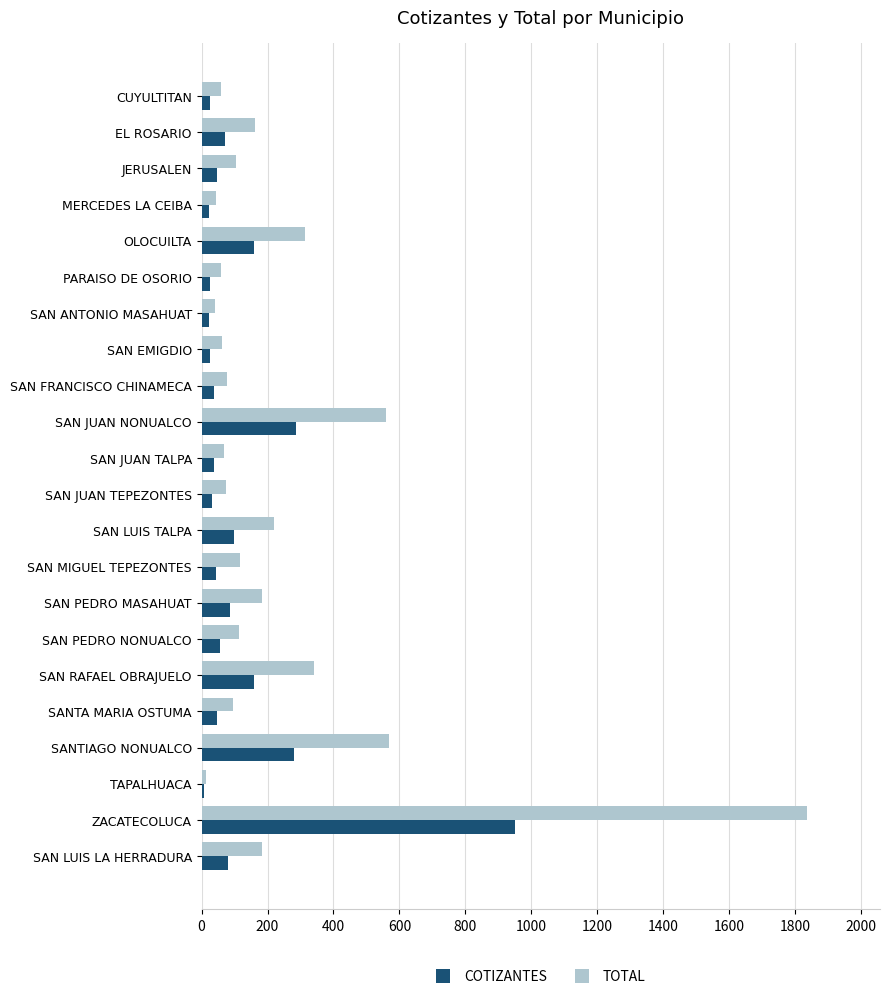

What is the highest value of the TOTAL series?

1837